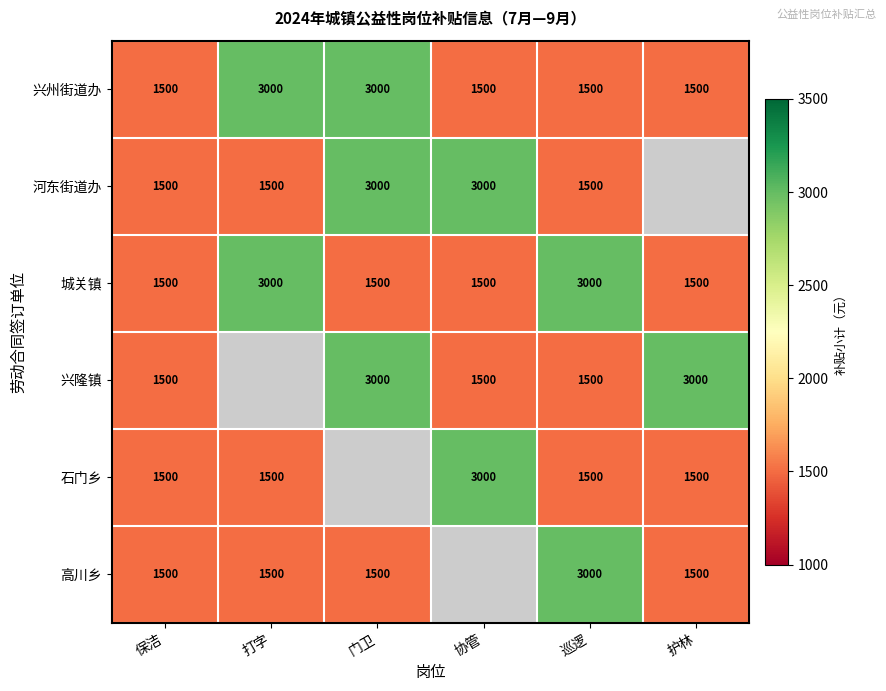

Is the value of 兴州街道办 at 打字 greater than the value of 石门乡 at 巡逻?

Yes